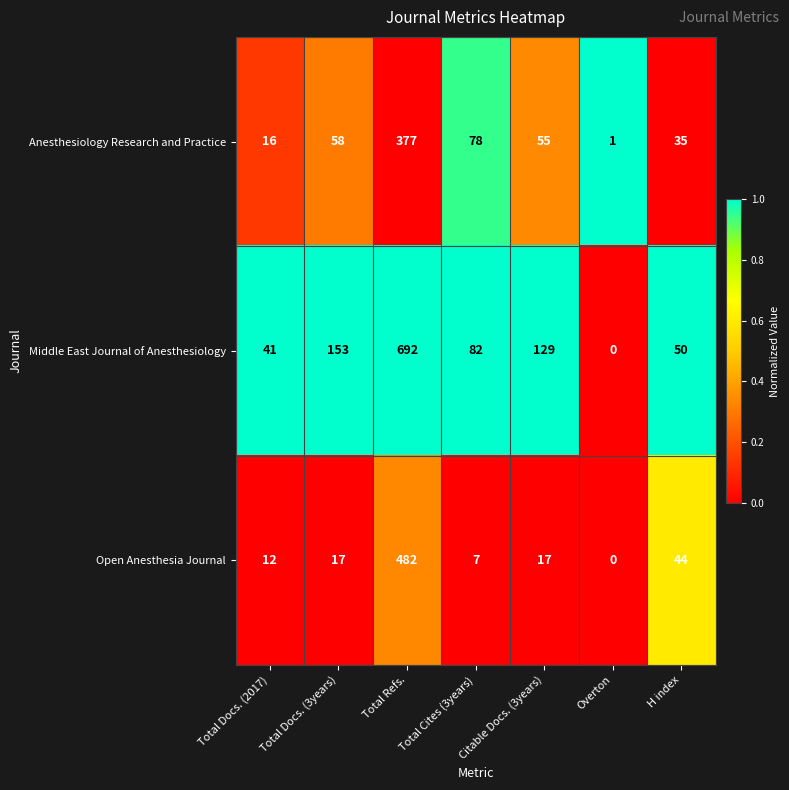

What is the difference between the maximum and minimum values in the Anesthesiology Research and Practice series?

376